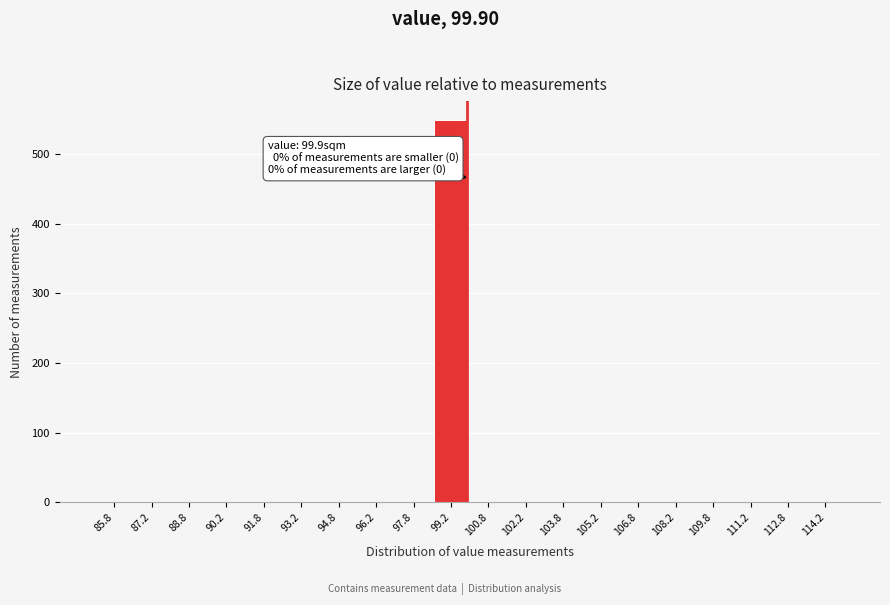

Which range on the x-axis has the tallest bar?

98.5 to 100.0